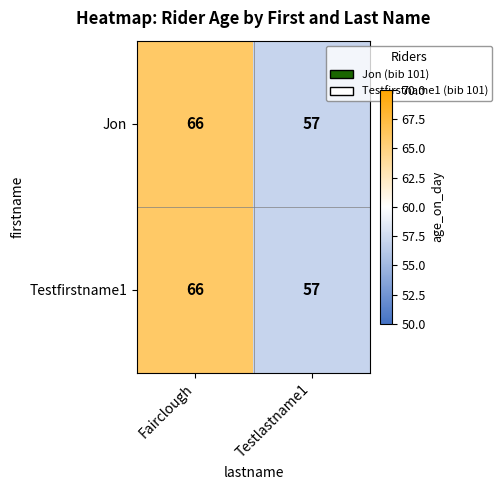

Where is Jon nearest to the value 61?

Testlastname1